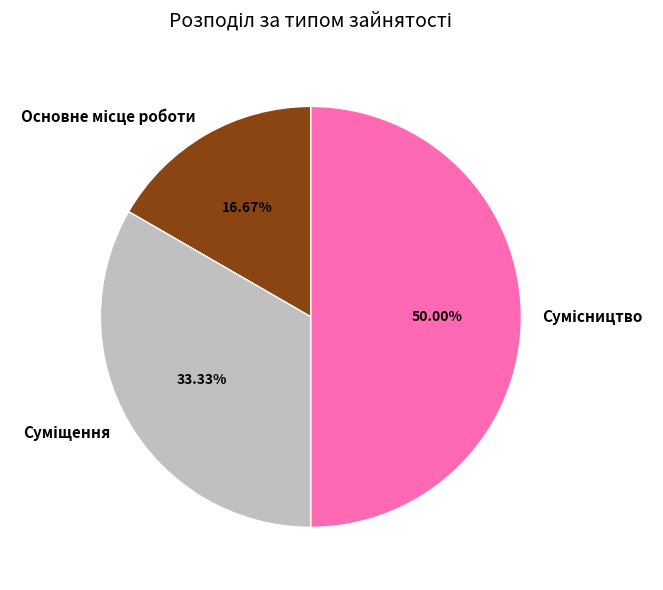

Which slice is the smallest?

Основне місце роботи